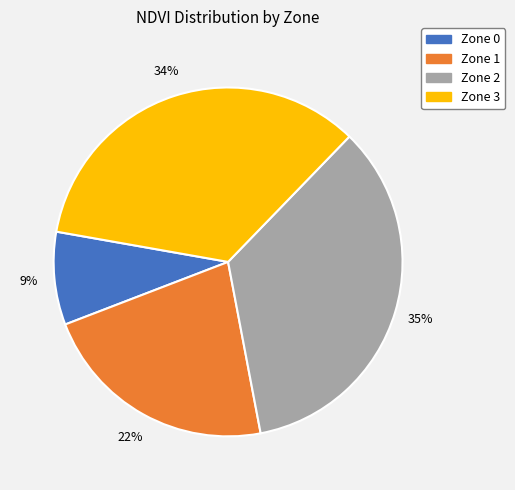

To the nearest percent, what is the difference between the largest and smallest slice percentages?

26%